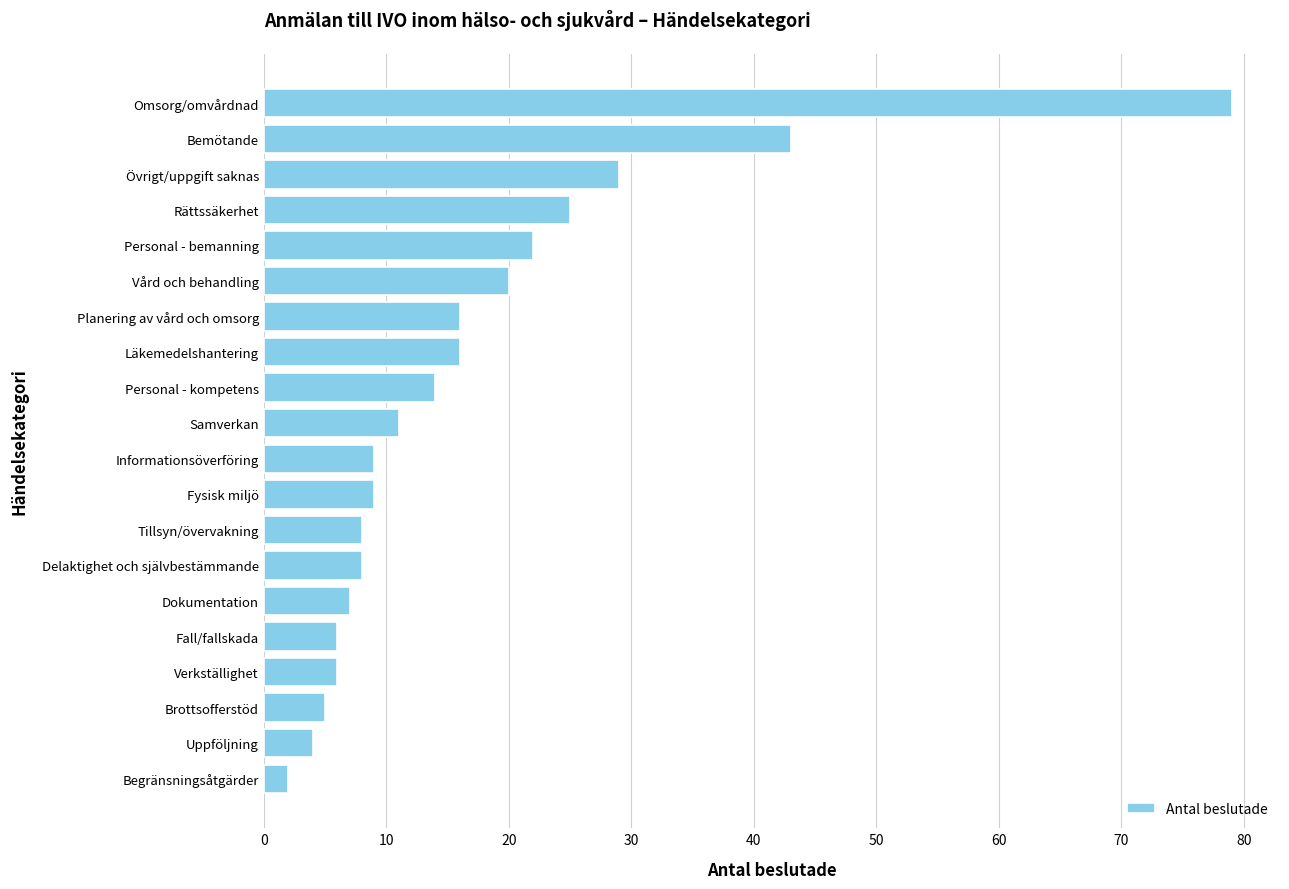

Does the chart contain any negative values?

No